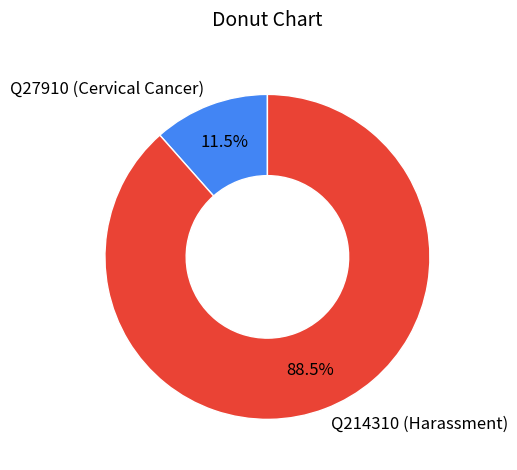

How many segments does this pie chart have?

2